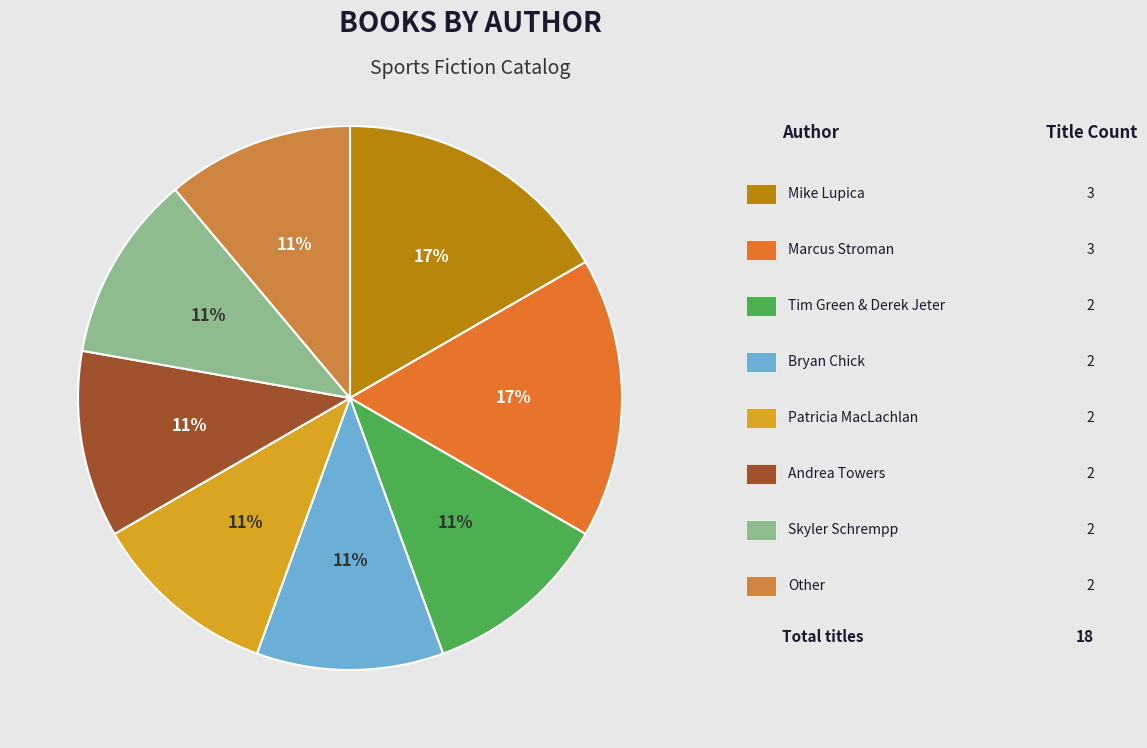

How many slices are in this pie chart?

8